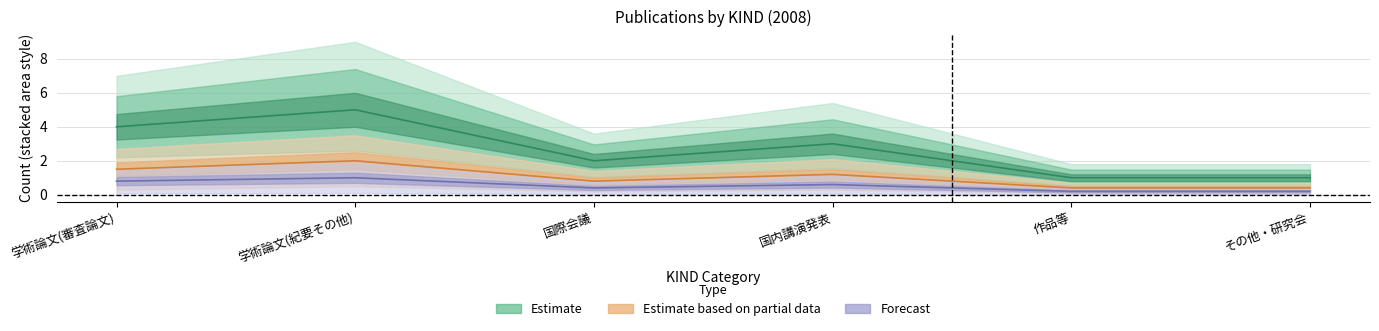

True or false: Forecast and Estimate intersect in this chart.

False